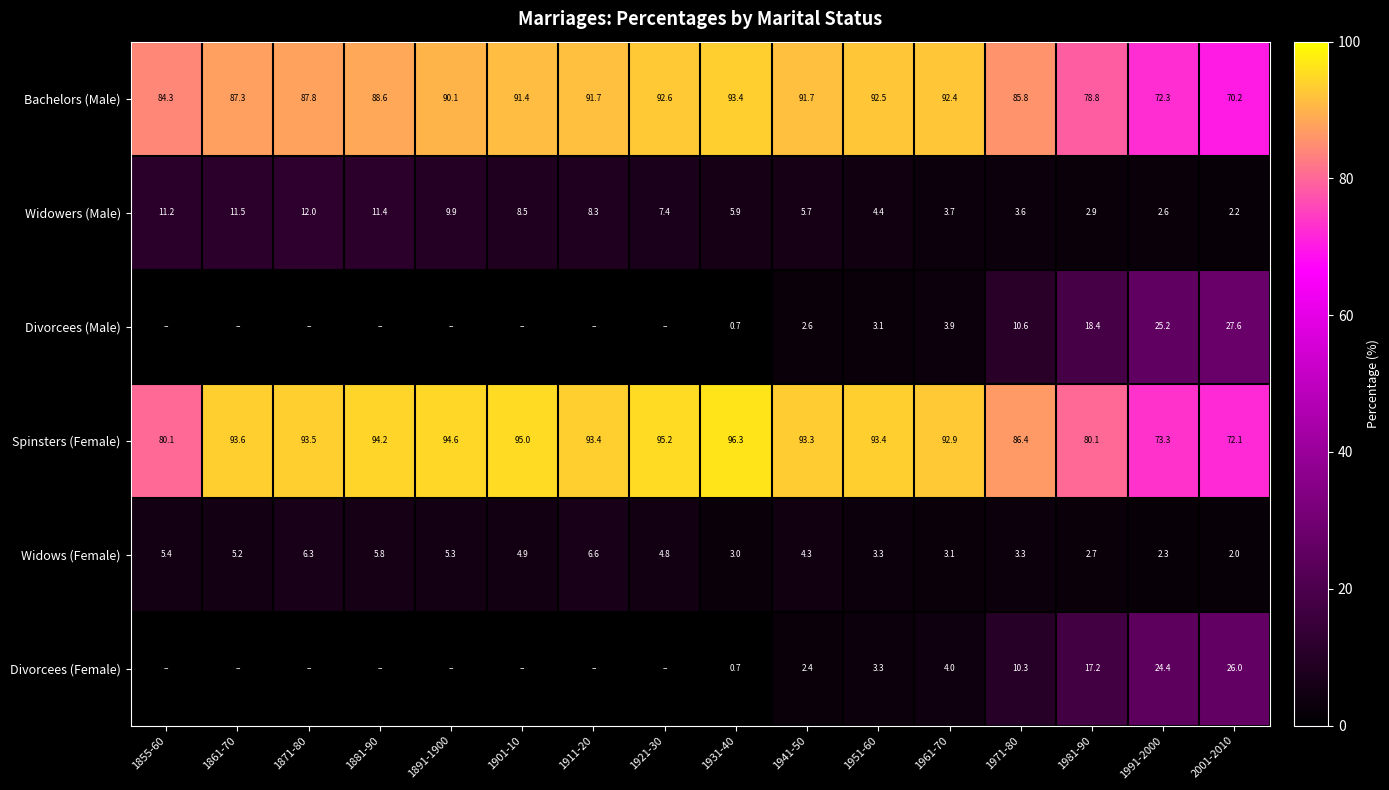

At which label is Widows (Female) closest to 4?

1941-50